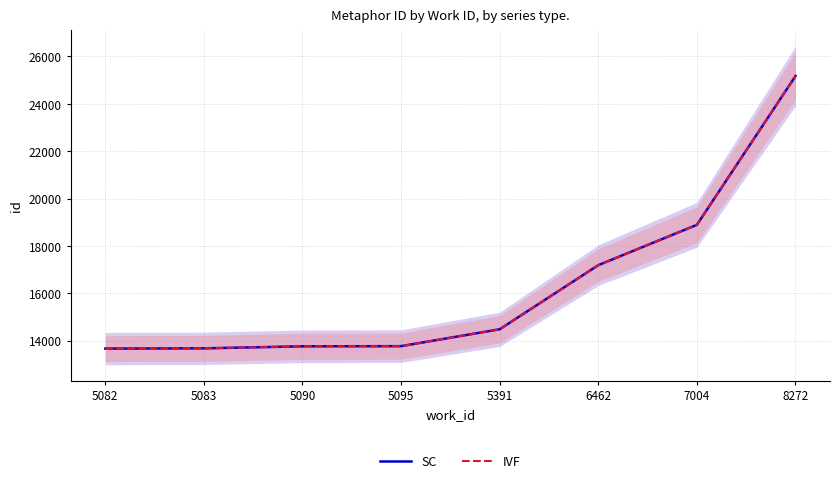

True or false: IVF and SC cross at least once.

False